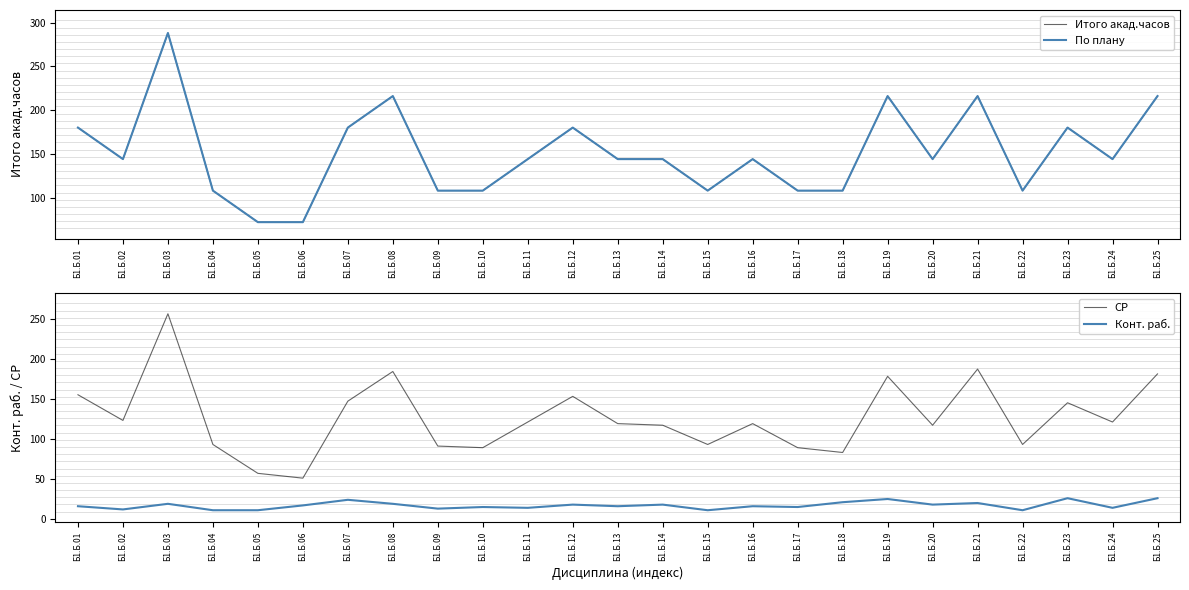

What is the total value across all series at Б1.Б.22?

320